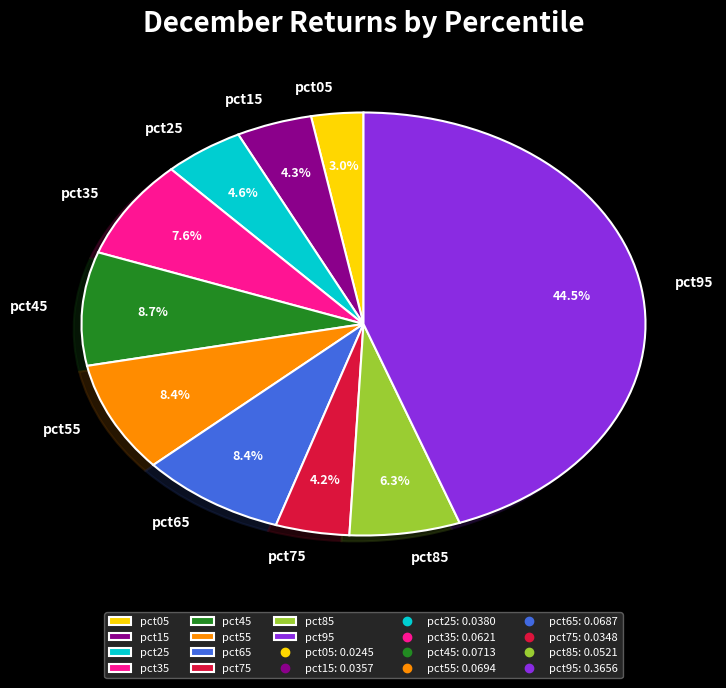

What is the smallest slice in the pie chart?

pct05